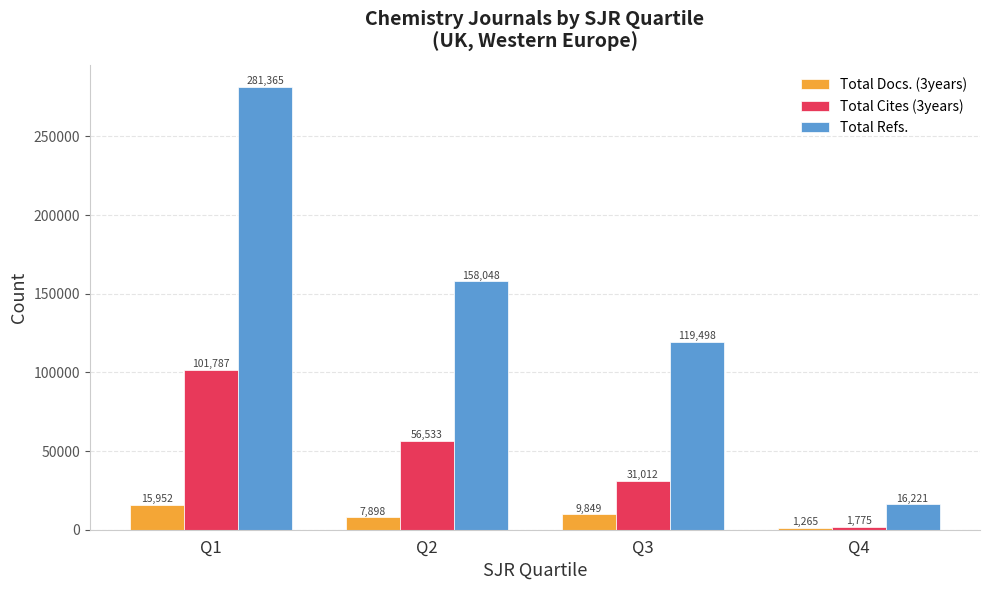

At which label does Total Docs. (3years) first exceed 9849?

Q1